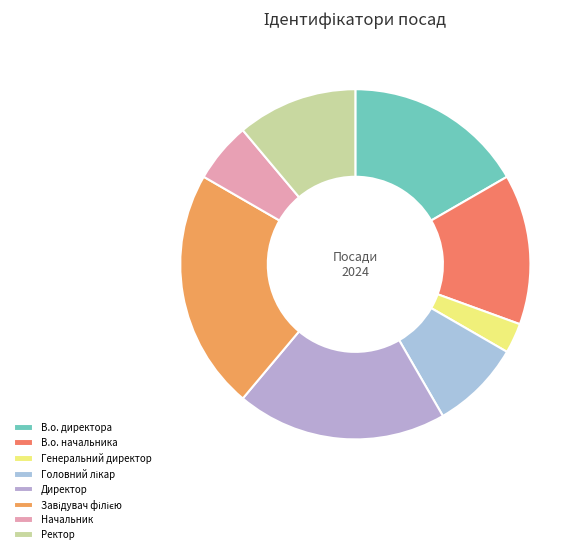

What portion of the pie excludes Головний лікар?

91.7%